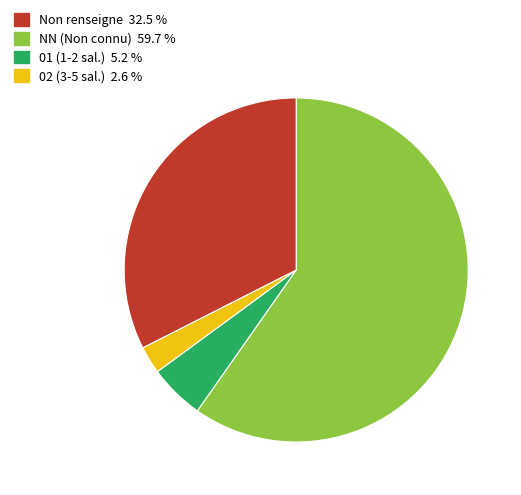

Is there a majority slice in this chart?

Yes